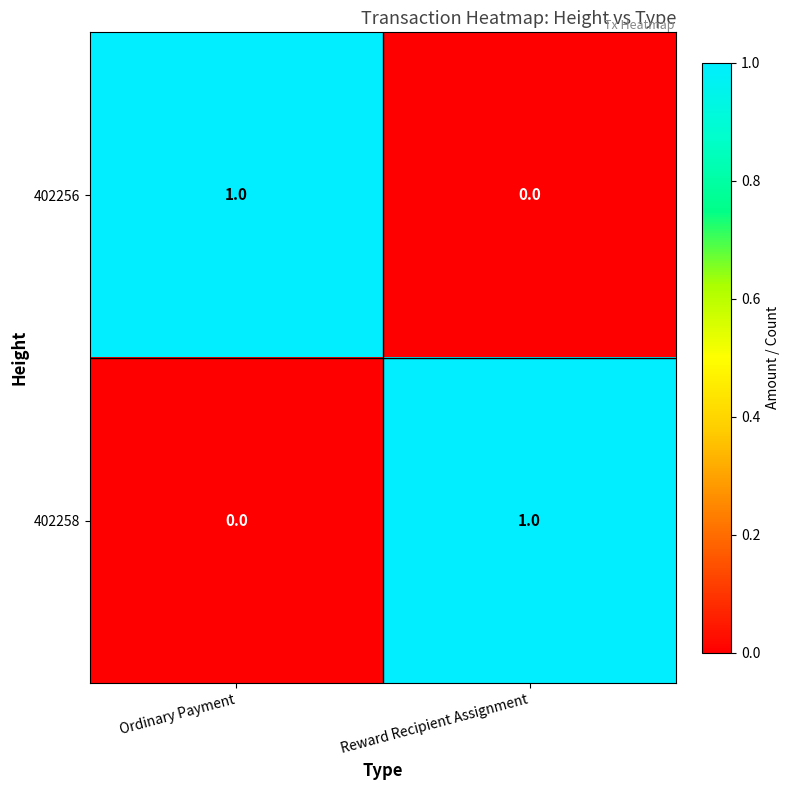

Is it true that 402256 equals 0 at Ordinary Payment?

False